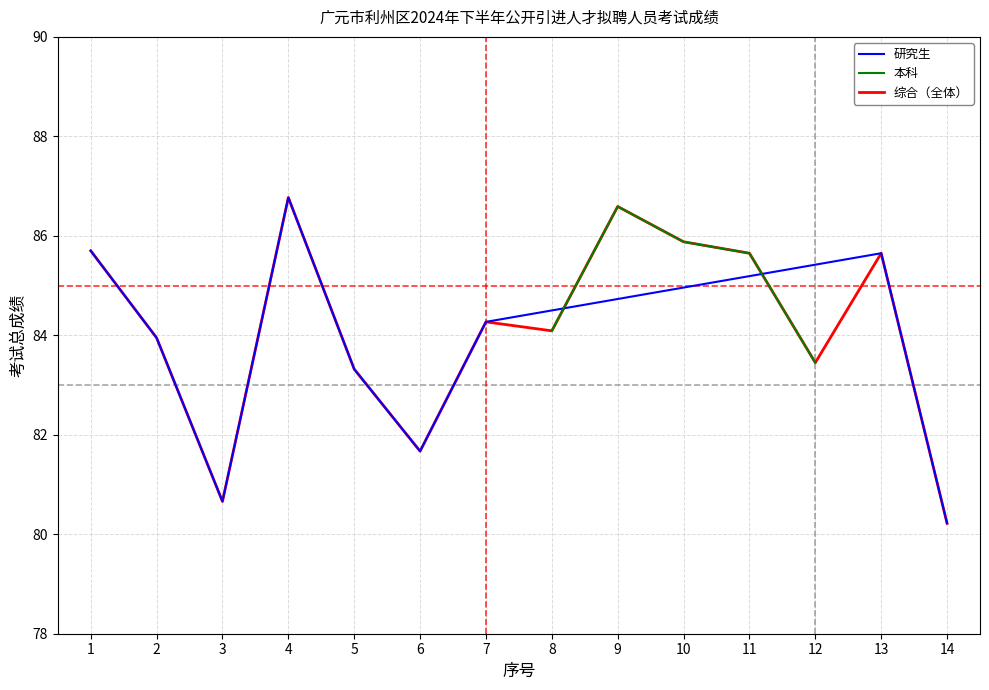

Where is 研究生 nearest to the value 43?

14